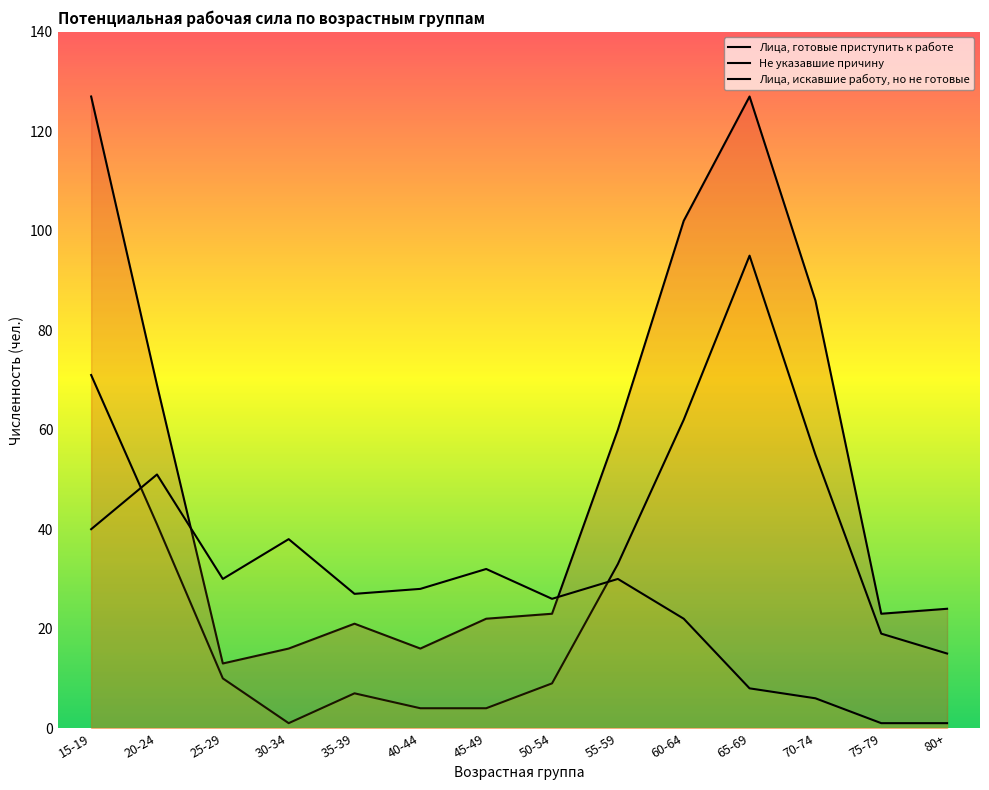

What is the difference between the highest and lowest values at 75-79?

22